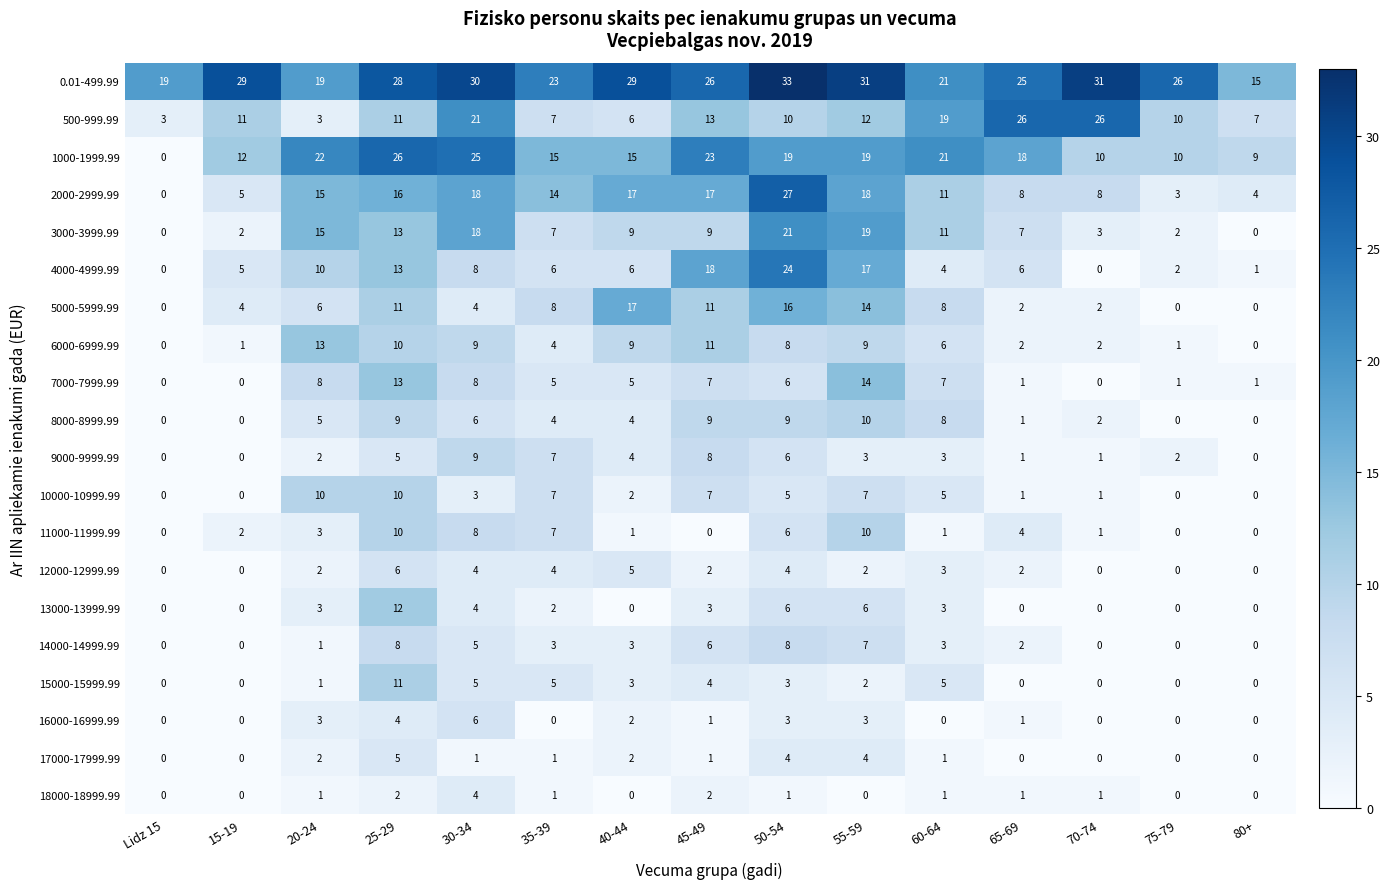

Which category has the highest value across all series?

50-54